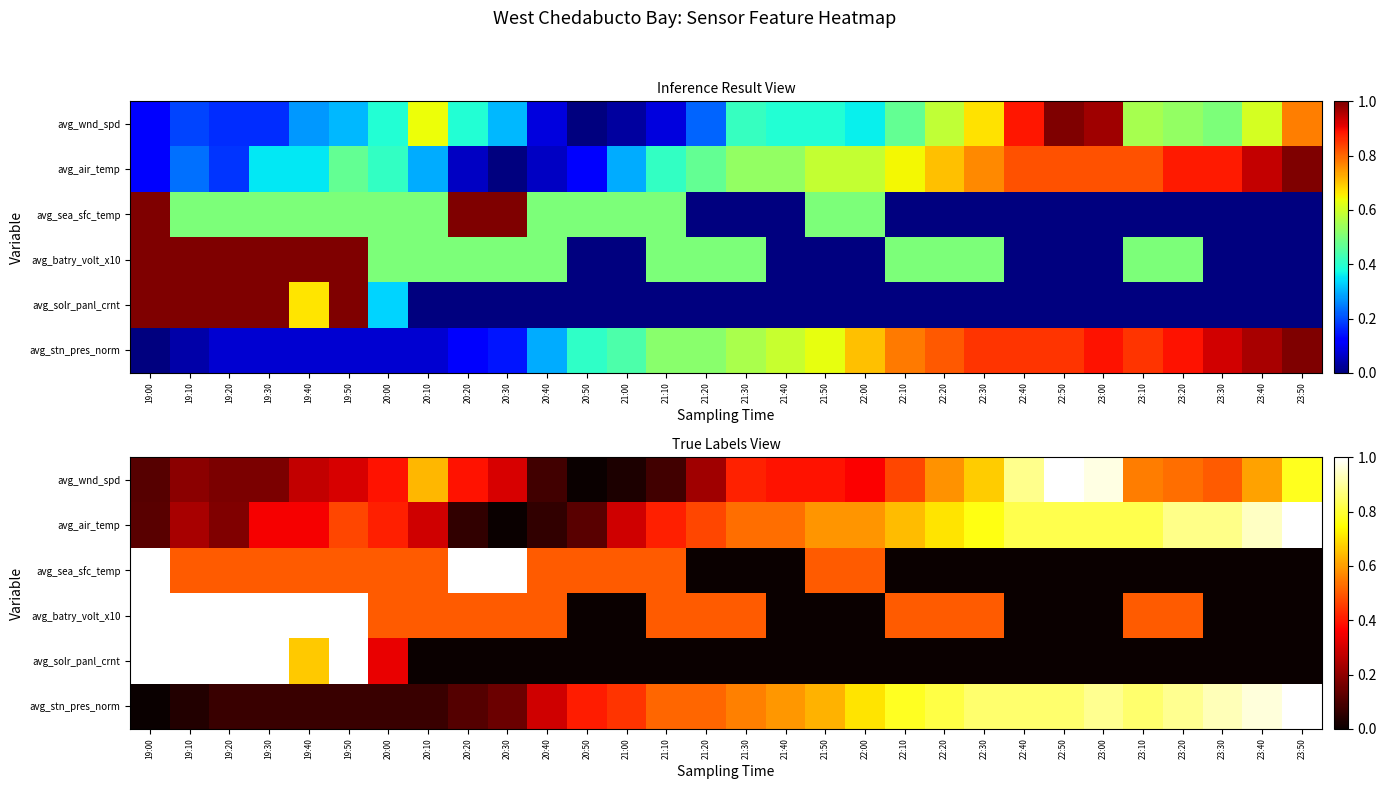

At which category does the chart reach its minimum across all series?

20:50